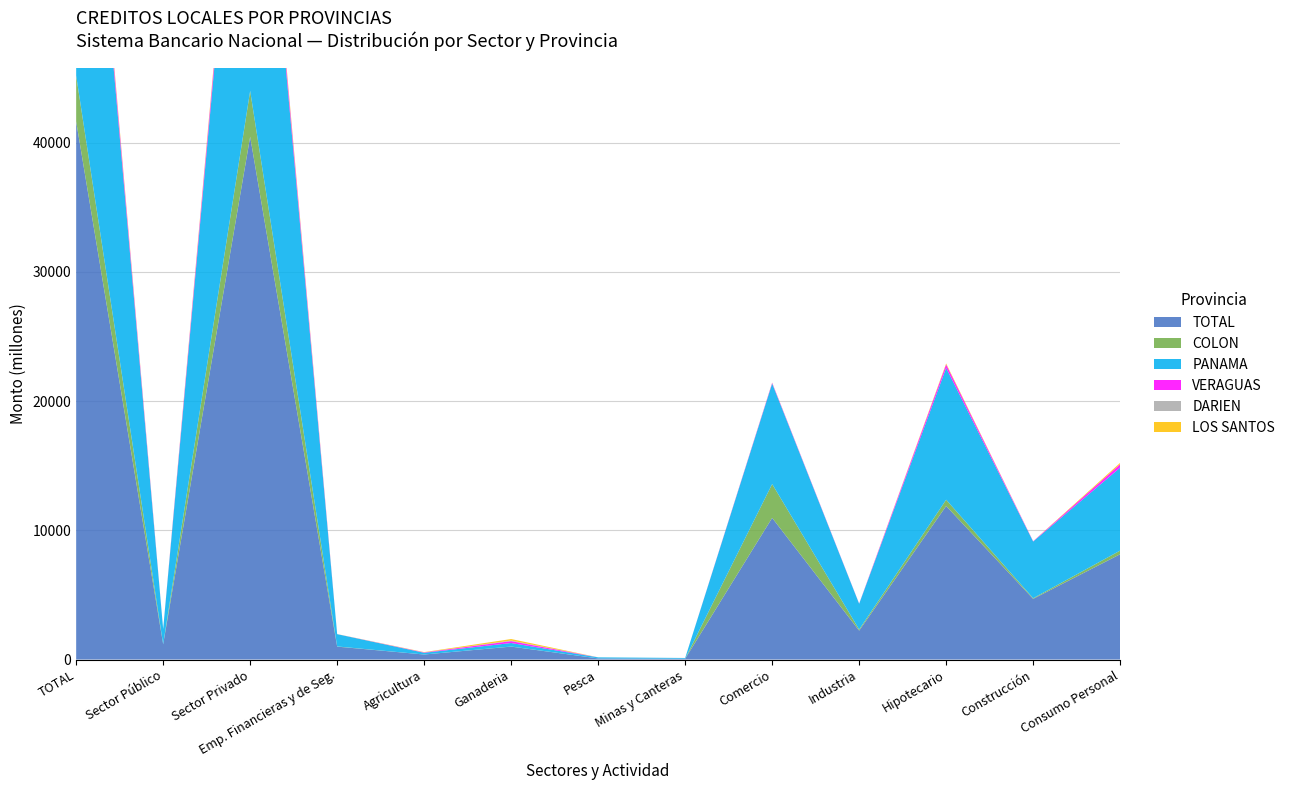

Reading left to right, list all the values displayed in this chart.

TOTAL: TOTAL=41644.4	Sector Público=1181.3	Sector Privado=40463.1	Emp. Financieras y de Seg.=998.6	Agricultura=388.1	Ganaderia=999.0	Pesca=86.1	Minas y Canteras=63.2	Comercio=10962.5	Industria=2238.4	Hipotecario=11881.3	Construcción=4696.2	Consumo Personal=8149.6
COLON: TOTAL=3547.1	Sector Público=0.0	Sector Privado=3547.1	Emp. Financieras y de Seg.=14.4	Agricultura=0.1	Ganaderia=8.8	Pesca=0.0	Minas y Canteras=0.0	Comercio=2621.2	Industria=86.8	Hipotecario=486.8	Construcción=48.9	Consumo Personal=280.0
PANAMA: TOTAL=33454.6	Sector Público=1181.3	Sector Privado=32273.3	Emp. Financieras y de Seg.=951.9	Agricultura=134.9	Ganaderia=270.1	Pesca=82.7	Minas y Canteras=56.0	Comercio=7777.6	Industria=1991.1	Hipotecario=10198.5	Construcción=4387.7	Consumo Personal=6422.9
VERAGUAS: TOTAL=804.3	Sector Público=0.0	Sector Privado=804.3	Emp. Financieras y de Seg.=1.7	Agricultura=28.0	Ganaderia=145.0	Pesca=0.0	Minas y Canteras=0.7	Comercio=57.0	Industria=14.0	Hipotecario=272.2	Construcción=22.7	Consumo Personal=263.0
DARIEN: TOTAL=56.5	Sector Público=0.0	Sector Privado=56.5	Emp. Financieras y de Seg.=0.0	Agricultura=2.1	Ganaderia=46.9	Pesca=0.0	Minas y Canteras=0.0	Comercio=0.9	Industria=0.0	Hipotecario=0.9	Construcción=0.0	Consumo Personal=5.7
LOS SANTOS: TOTAL=335.3	Sector Público=0.0	Sector Privado=335.3	Emp. Financieras y de Seg.=4.8	Agricultura=20.8	Ganaderia=116.8	Pesca=1.4	Minas y Canteras=0.9	Comercio=15.4	Industria=1.3	Hipotecario=70.7	Construcción=3.2	Consumo Personal=100.0